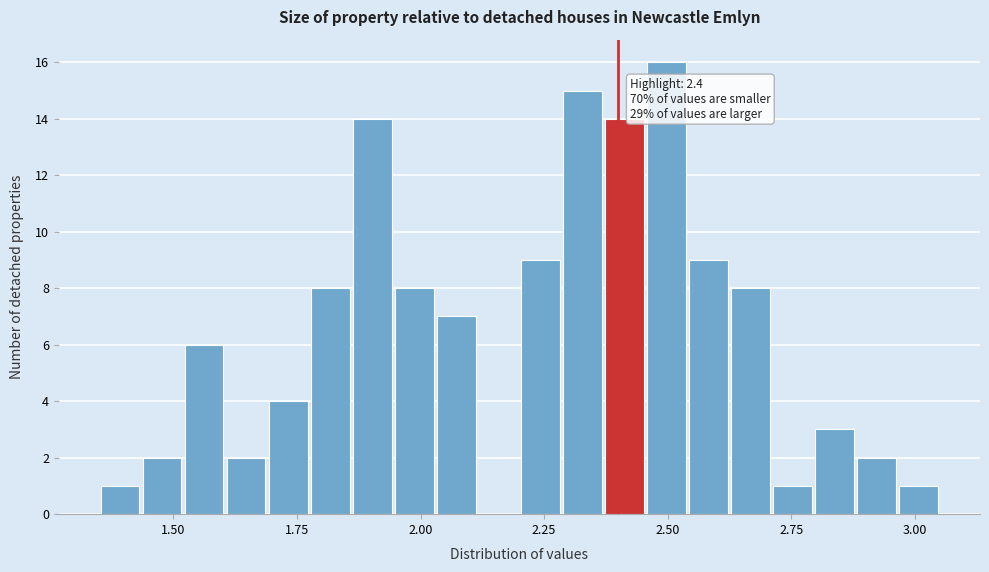

Around what value on the x-axis is the tallest bar? Give the approximate position of its centre, as read against the axis.

2.50